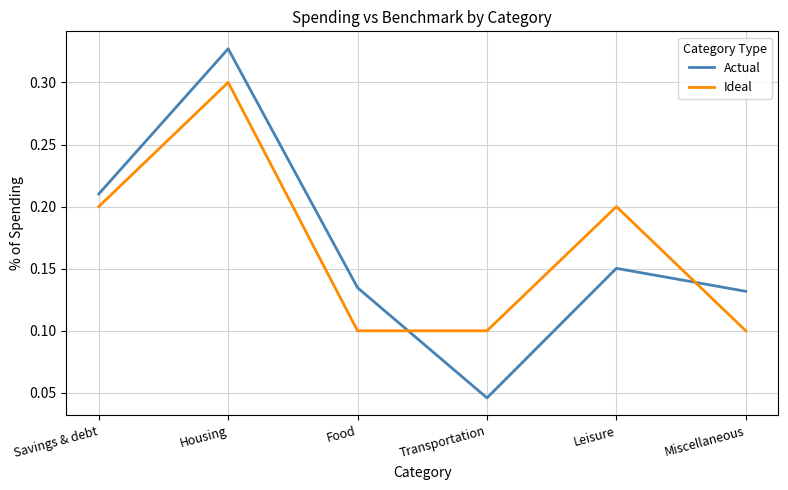

At which category does Ideal reach its first local peak?

Housing